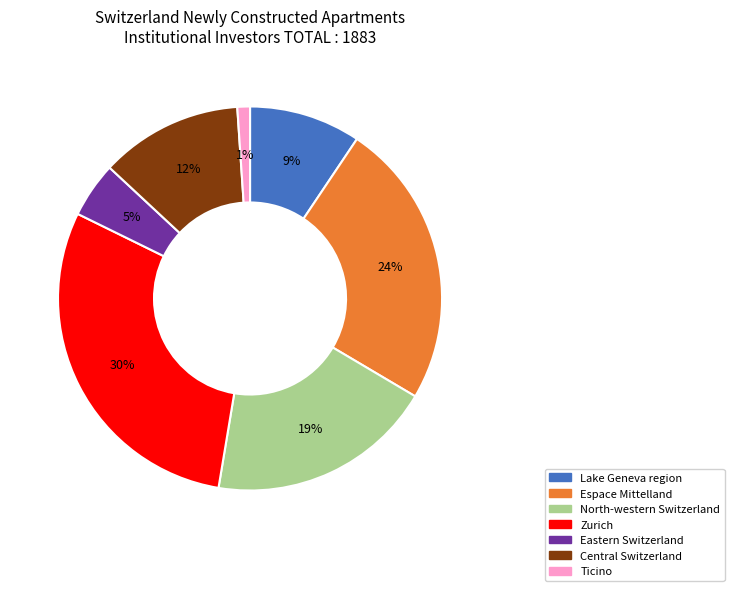

What is the ratio of the value at North-western Switzerland to the value at Zurich?

0.6